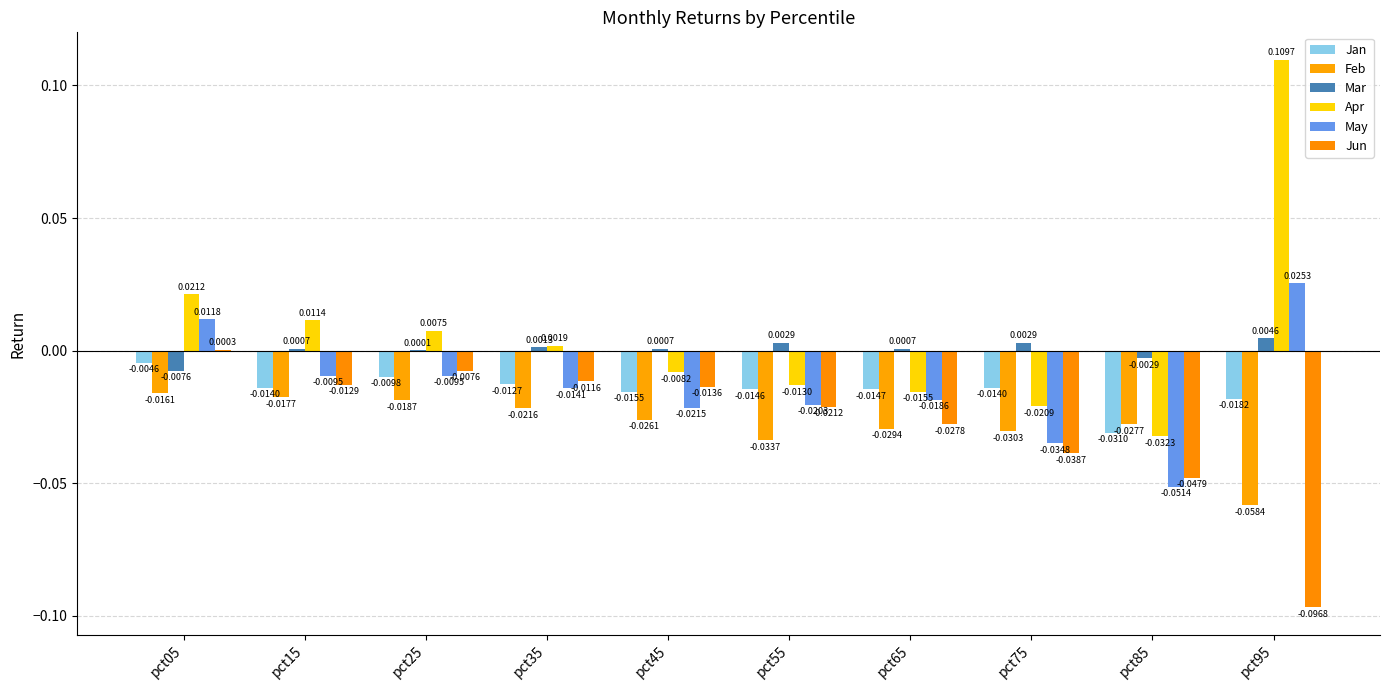

How many values in Apr are above zero?

5